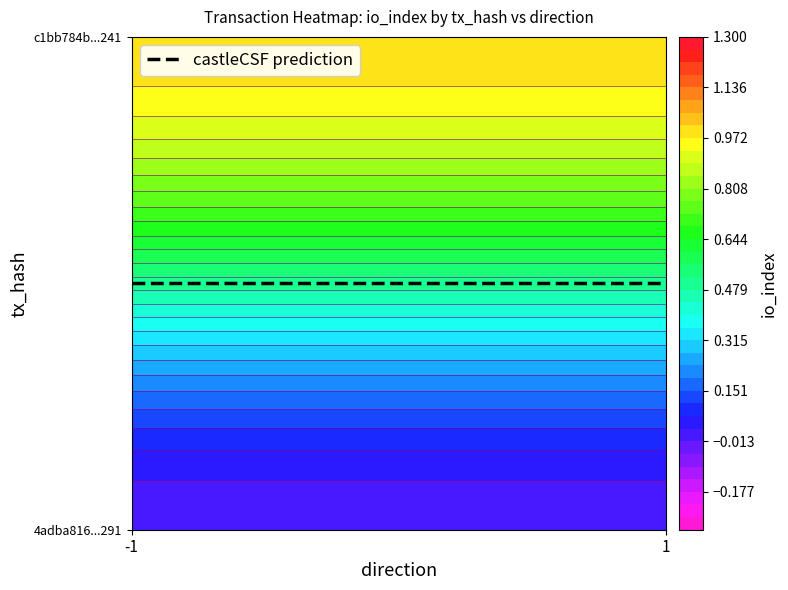

The 4adba8162aa11162e299c8eabcedac062dbd291 series shows -2 at -1. True or false?

False